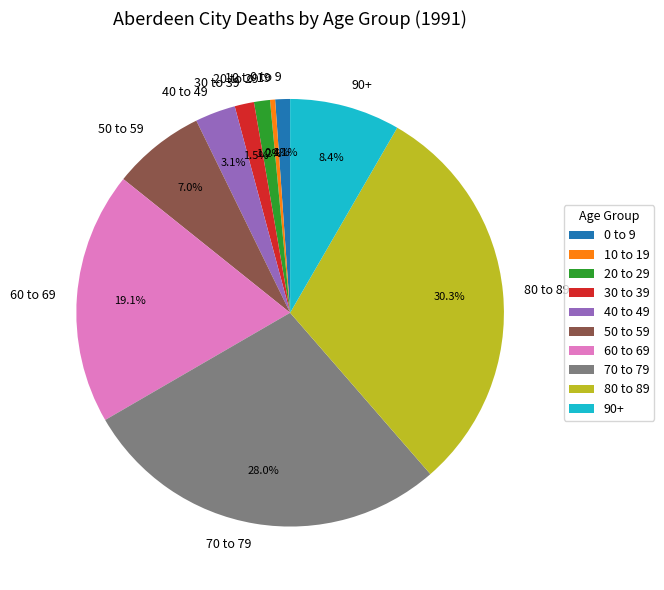

Which has a higher value, 60 to 69 or 90+?

60 to 69